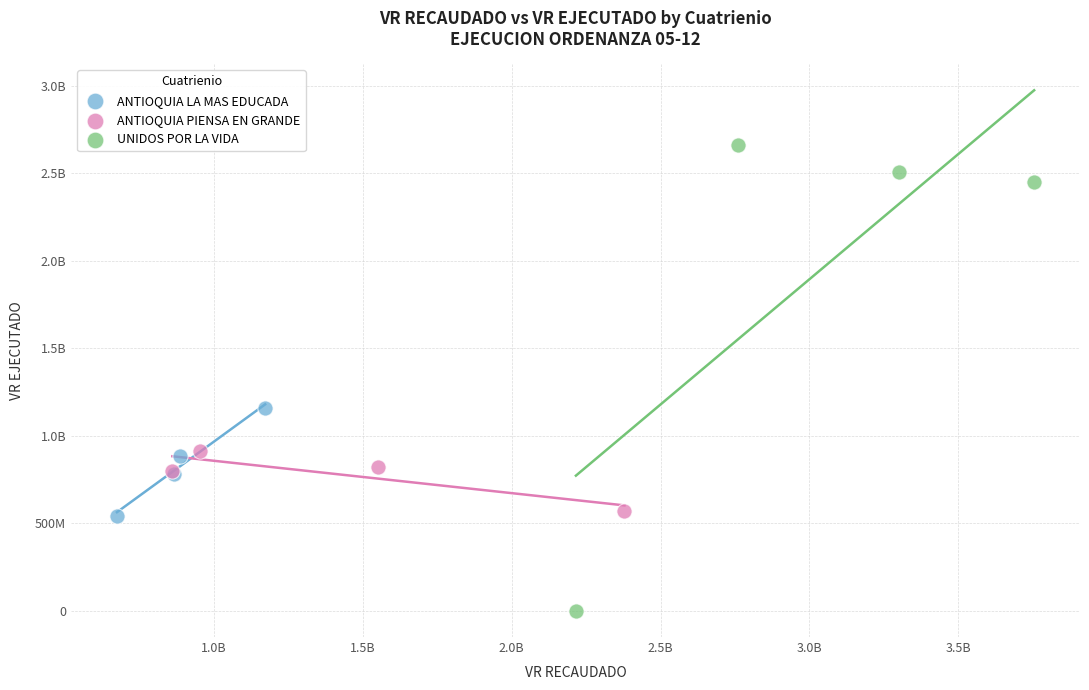

What are all the series names shown in the legend?

ANTIOQUIA LA MAS EDUCADA, ANTIOQUIA PIENSA EN GRANDE, UNIDOS POR LA VIDA